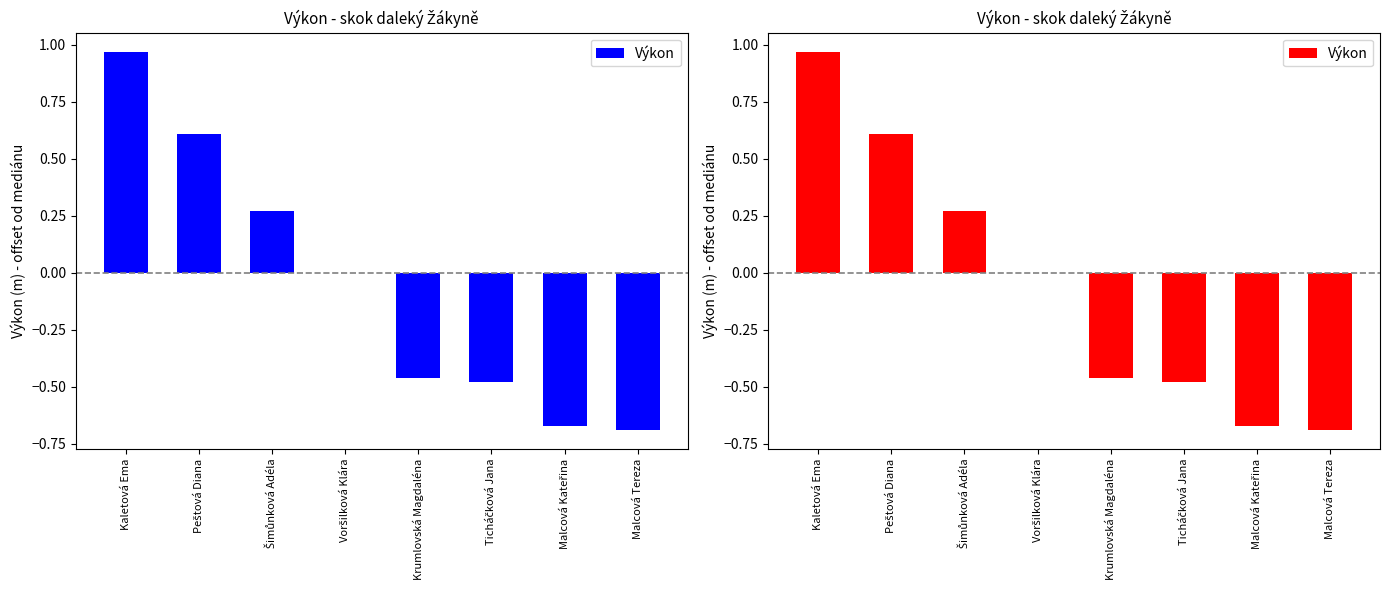

What is the greatest value displayed?

1.0